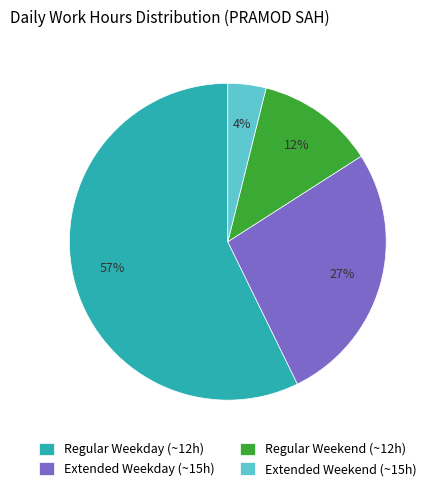

To the nearest percent, what percentage of the pie is Extended Weekday (~15h)?

27%